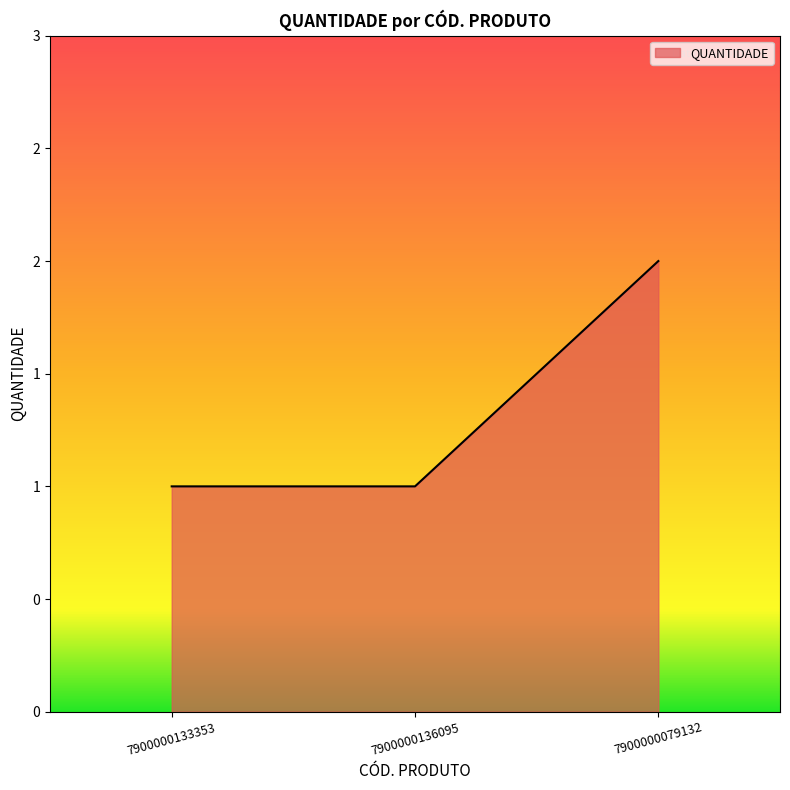

Reading right to left, transcribe all the data shown in this chart.

2	1	1